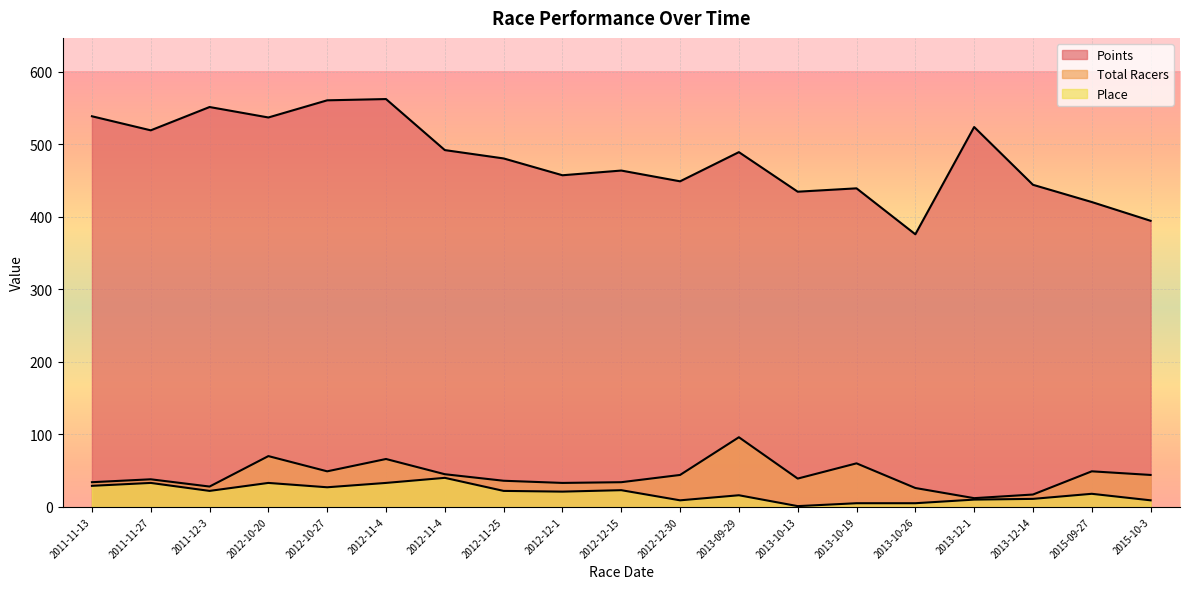

Reading left to right, what are all the values shown in this chart?

Points: 2011-11-13=538.6	2011-11-27=519.3	2011-12-3=551.4	2012-10-20=537.0	2012-10-27=560.6	2012-11-4=562.4	2012-11-4=492.0	2012-11-25=480.5	2012-12-1=457.3	2012-12-15=463.8	2012-12-30=448.9	2013-09-29=489.2	2013-10-13=434.6	2013-10-19=439.3	2013-10-26=375.9	2013-12-1=523.8	2013-12-14=444.1	2015-09-27=420.4	2015-10-3=394.5
Total Racers: 2011-11-13=34.0	2011-11-27=38.0	2011-12-3=28.0	2012-10-20=70.0	2012-10-27=49.0	2012-11-4=66.0	2012-11-4=45.0	2012-11-25=36.0	2012-12-1=33.0	2012-12-15=34.0	2012-12-30=44.0	2013-09-29=96.0	2013-10-13=39.0	2013-10-19=60.0	2013-10-26=26.0	2013-12-1=12.0	2013-12-14=17.0	2015-09-27=49.0	2015-10-3=44.0
Place: 2011-11-13=29.0	2011-11-27=33.0	2011-12-3=22.0	2012-10-20=33.0	2012-10-27=27.0	2012-11-4=33.0	2012-11-4=40.0	2012-11-25=22.0	2012-12-1=21.0	2012-12-15=23.0	2012-12-30=9.0	2013-09-29=16.0	2013-10-13=1.0	2013-10-19=5.0	2013-10-26=5.0	2013-12-1=10.0	2013-12-14=11.0	2015-09-27=18.0	2015-10-3=9.0